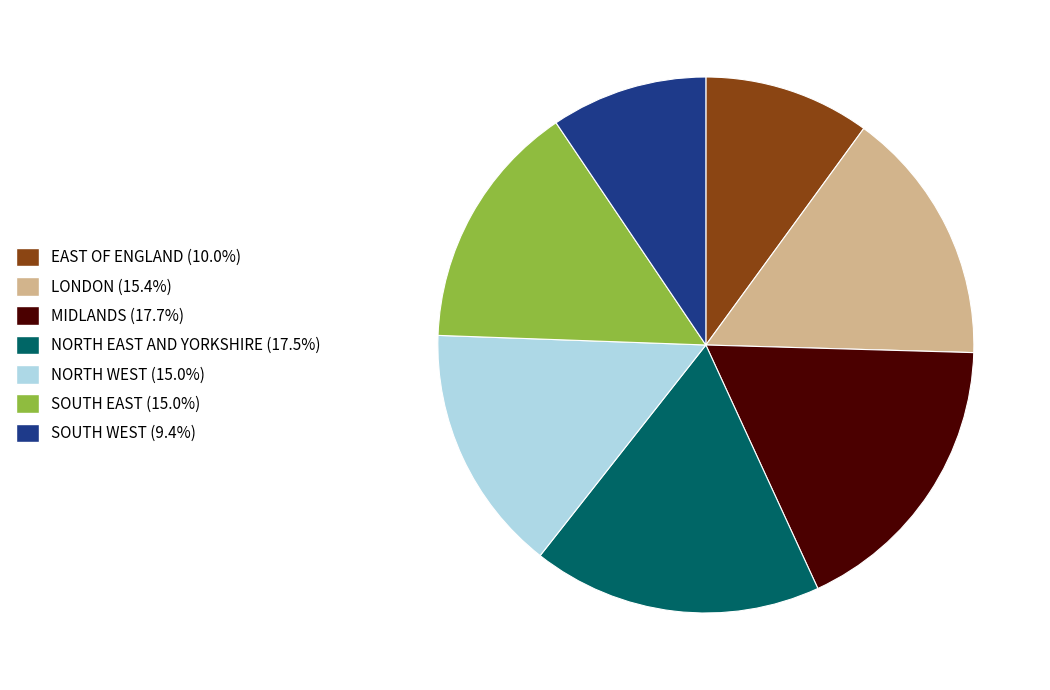

How many slices are in this pie chart?

7